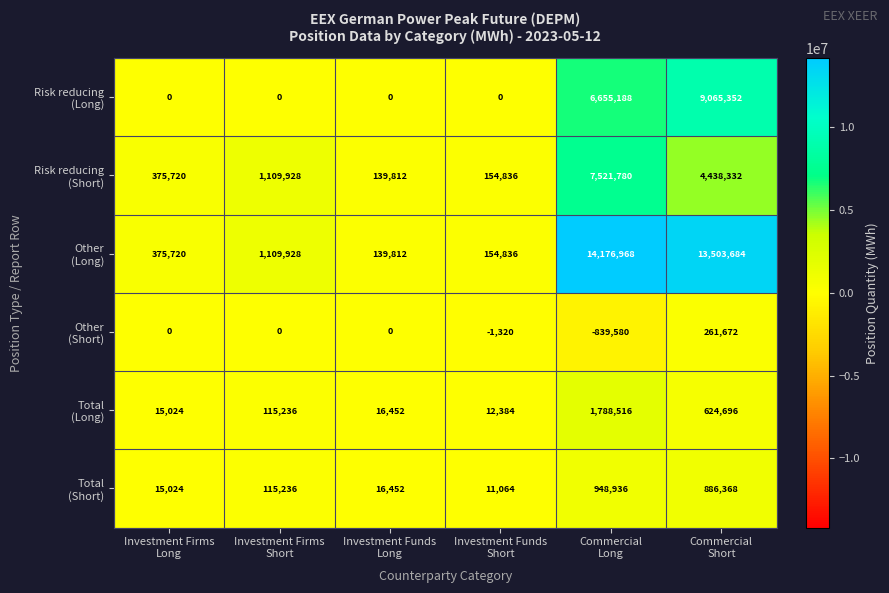

What is the smallest value displayed?

-839580